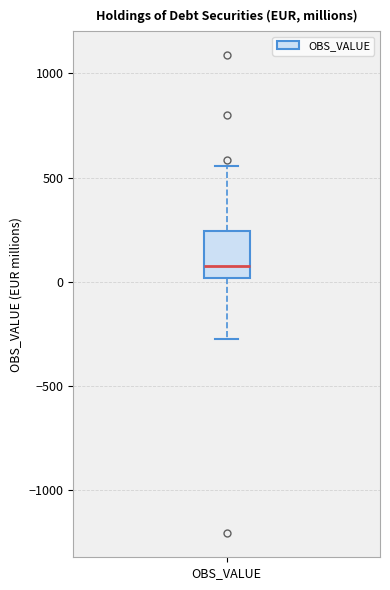

Read this box plot against the y-axis: the position of the median line, the range covered by the box, and the ends of both whiskers. The values are not printed on the chart, so give them approximately, as read against the axis.

median 50, box 0 to 250, whiskers -250 to 550